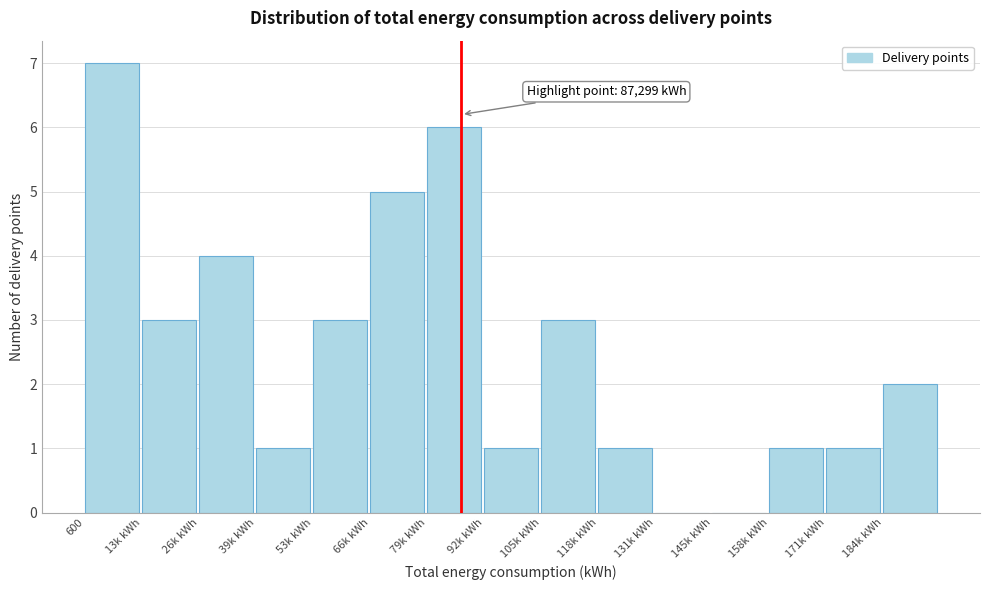

Reading left to right, extract all data points from this chart.

600=7	13k kWh=3	26k kWh=4	39k kWh=1	53k kWh=3	66k kWh=5	79k kWh=6	92k kWh=1	105k kWh=3	118k kWh=1	131k kWh=0	145k kWh=0	158k kWh=1	171k kWh=1	184k kWh=2